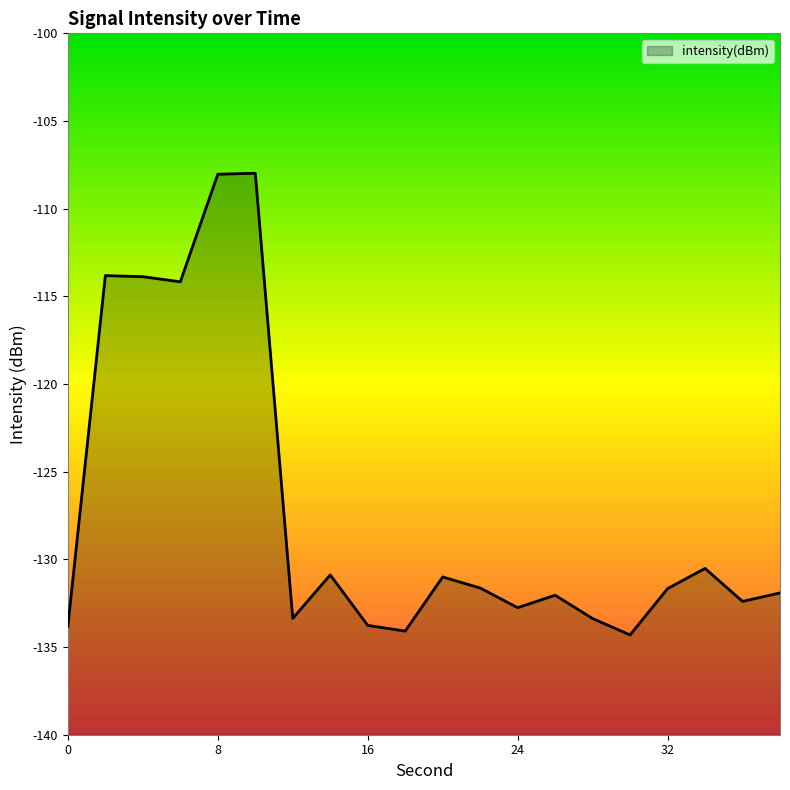

Count the number of data series in this chart.

1